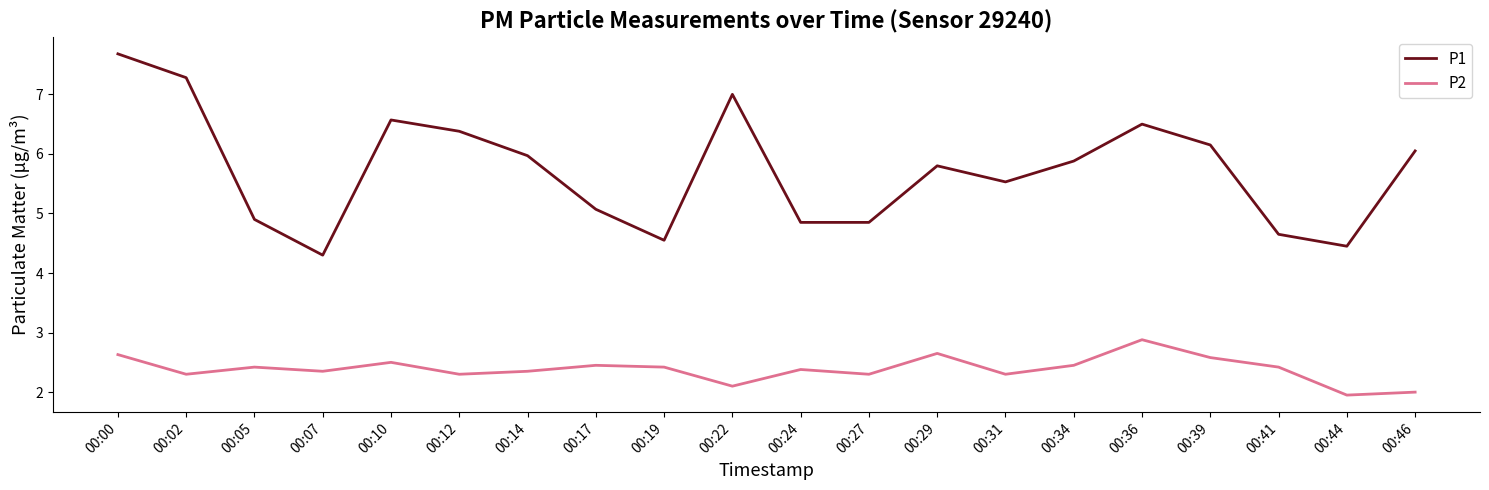

What is the approximate value of P1 at 00:31?

5.5